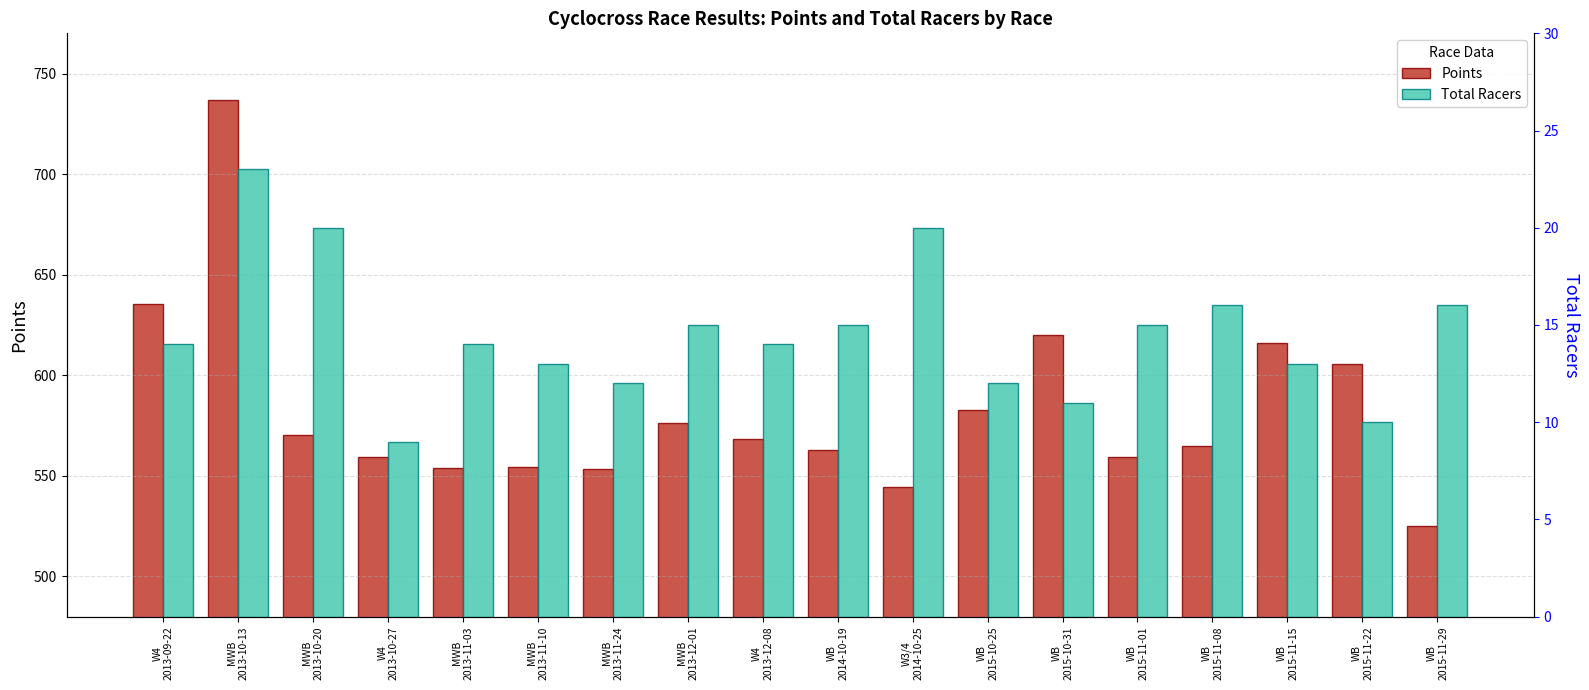

What is the sum of all Points values?

10489.0